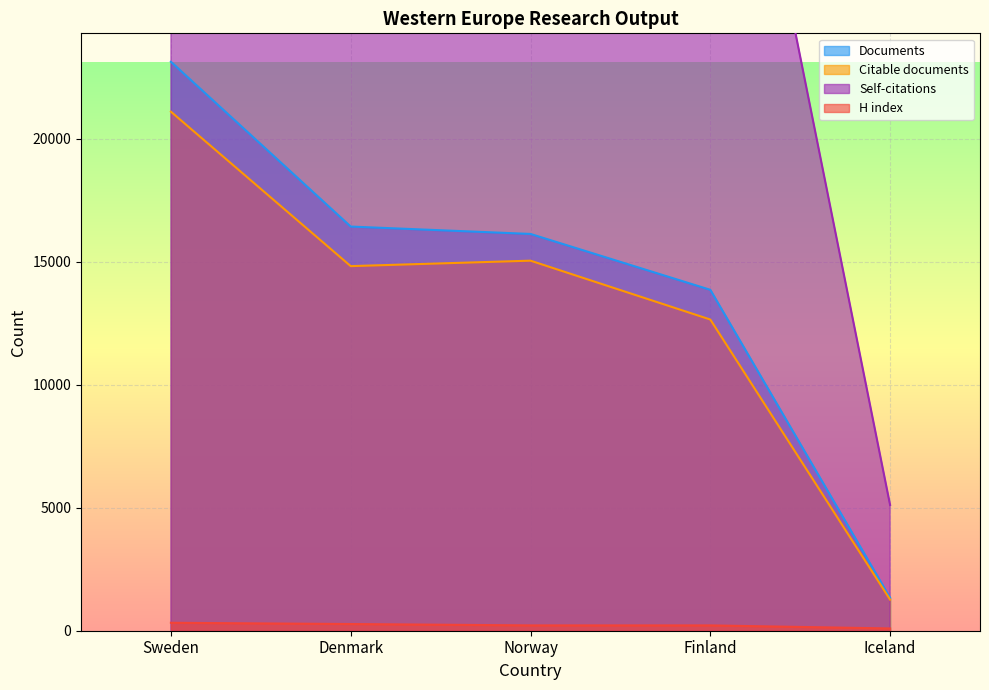

What is the difference between the maximum and minimum values in the Citable documents series?

19829